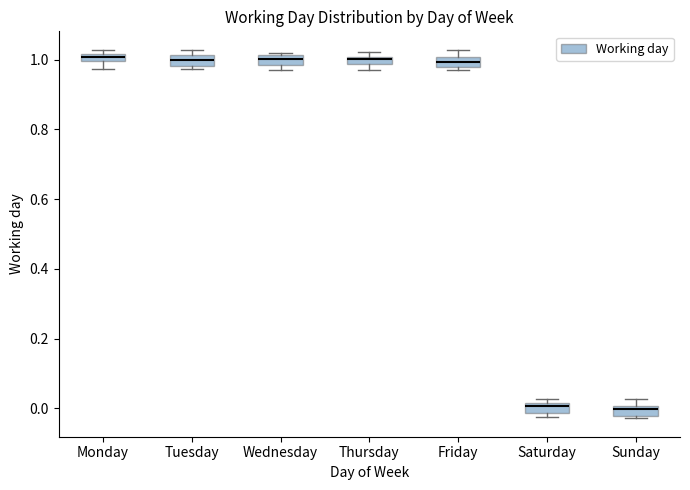

Where is the upper edge of the box for Thursday on the y-axis? The values are not printed on the chart, so give them approximately, as read against the axis.

1.00